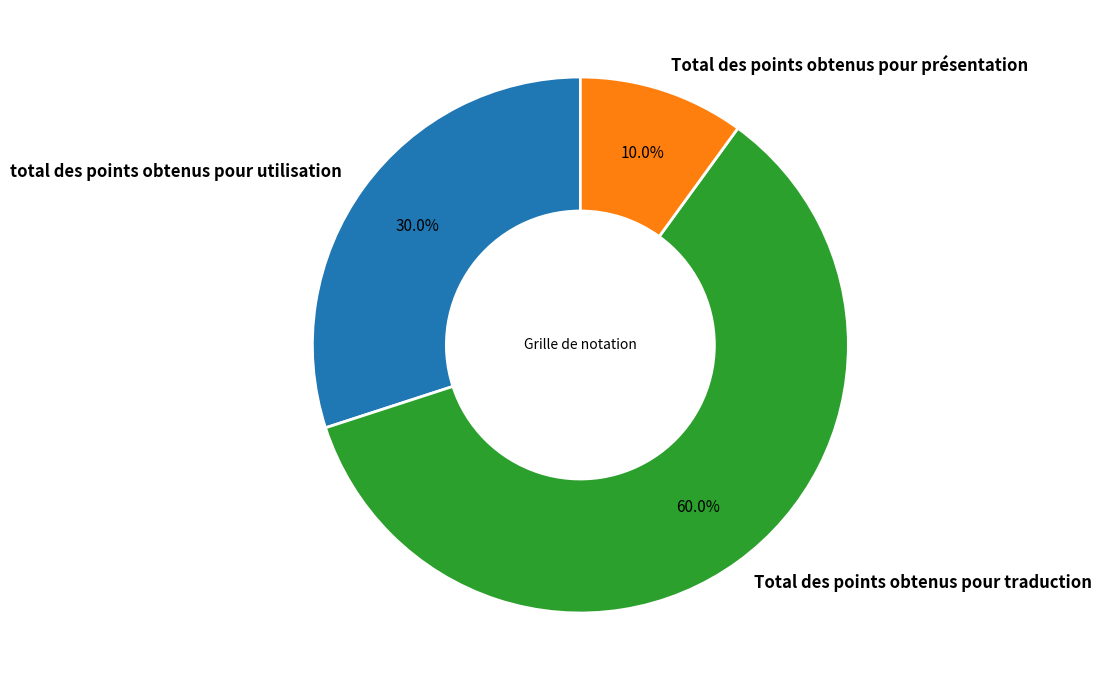

To the nearest percent, what portion does total des points obtenus pour utilisation represent?

30%